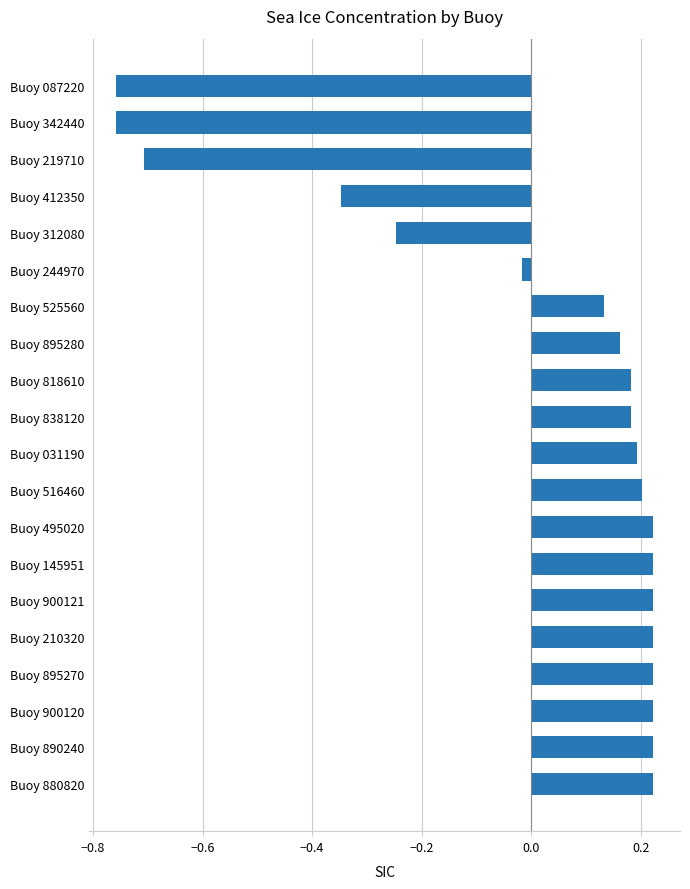

What is the difference between the second highest and second lowest values?

1.0